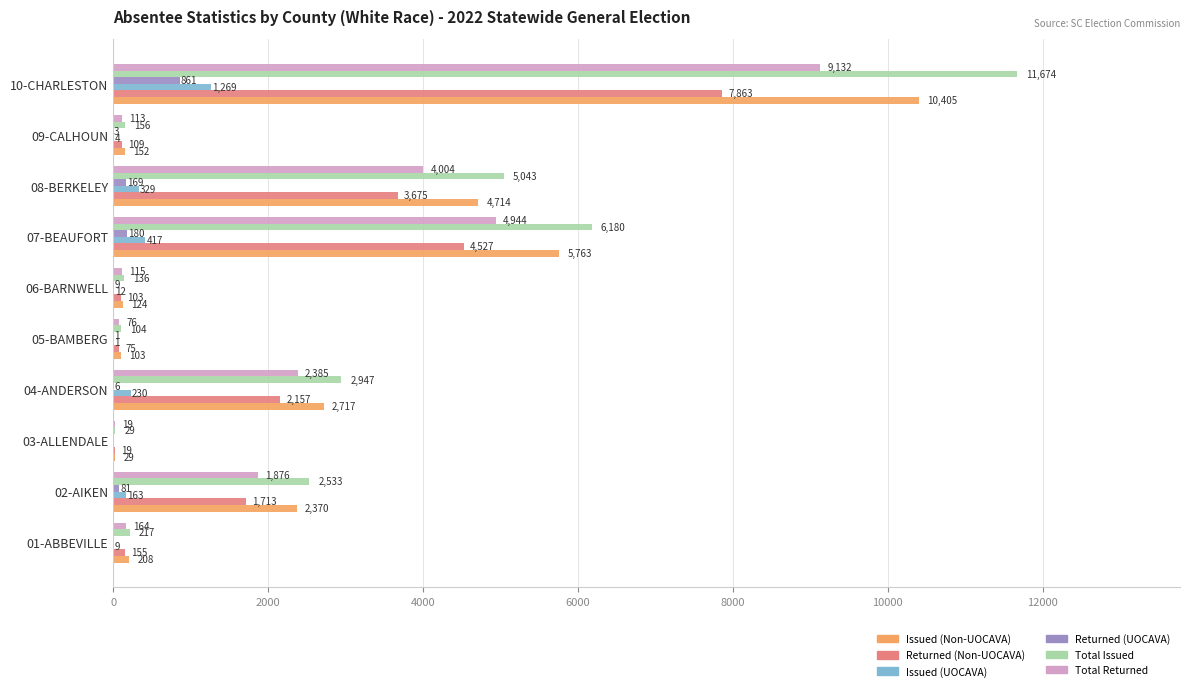

Between 02-AIKEN and 07-BEAUFORT, which series saw the biggest shift?

Total Issued